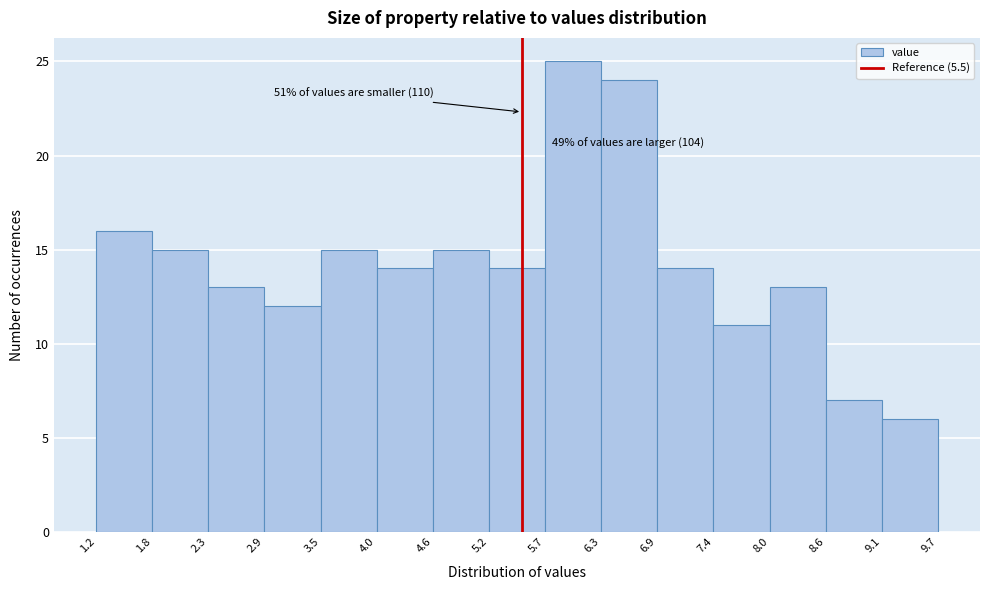

Which range on the x-axis has the tallest bar?

5.7 to 6.3